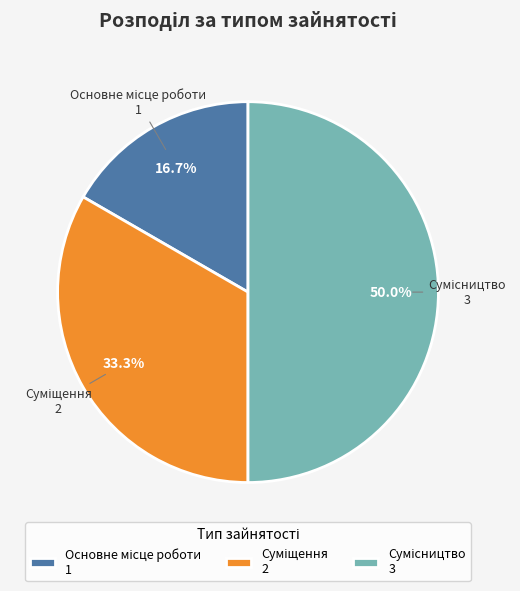

Which category has the smallest portion of the pie?

Основне місце роботи